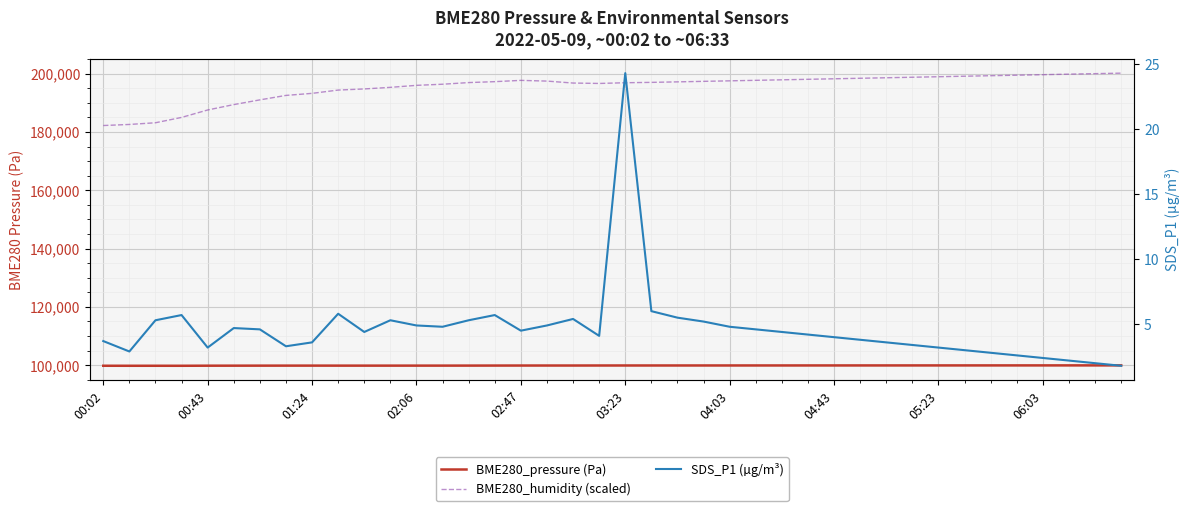

The value of BME280_pressure (Pa) at 02:06 is 99797.9. True or false?

True